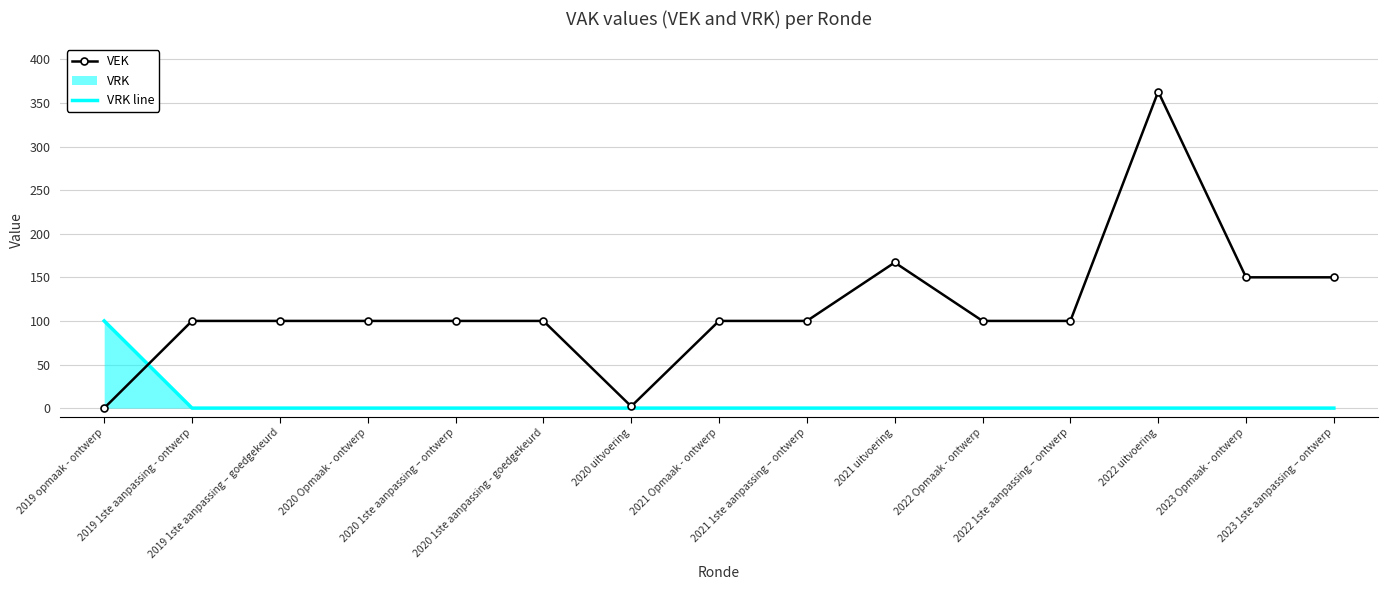

Is it true that VEK equals 100 at 2022 Opmaak - ontwerp?

True